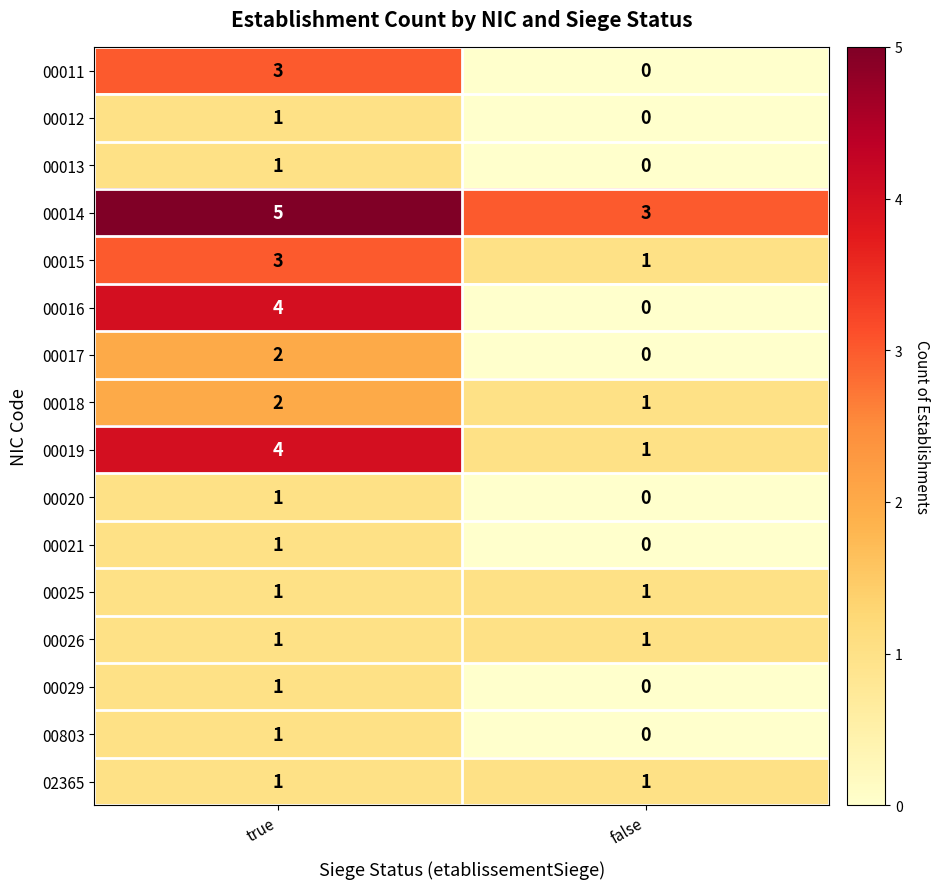

What is the difference between the highest and lowest values at true?

4